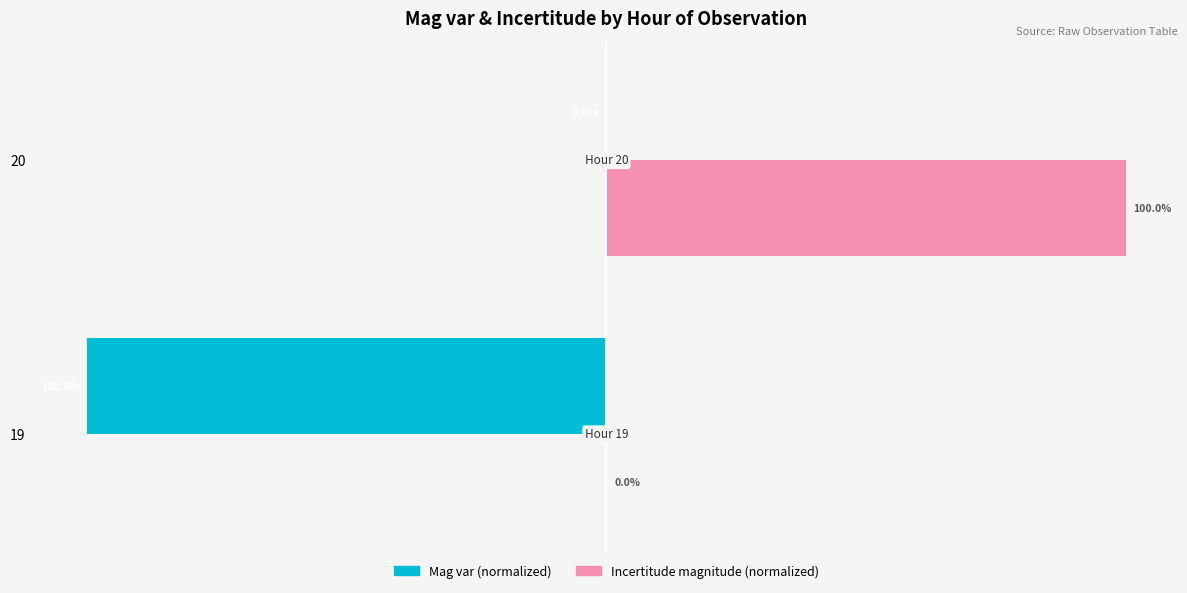

Which series has the largest total across all categories?

Incertitude magnitude (normalized)